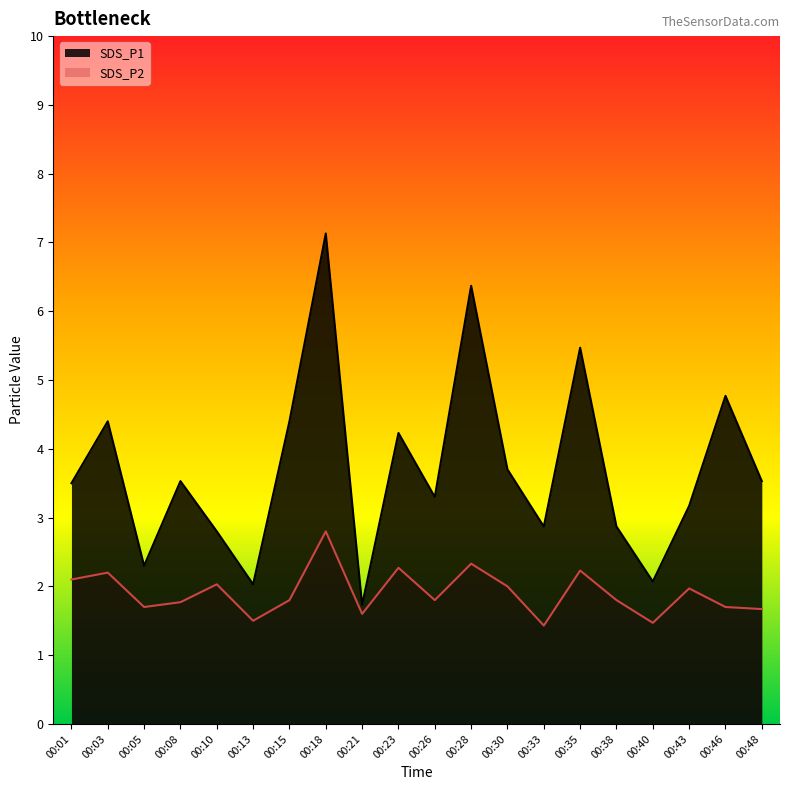

True or false: SDS_P1 and SDS_P2 cross at least once.

False